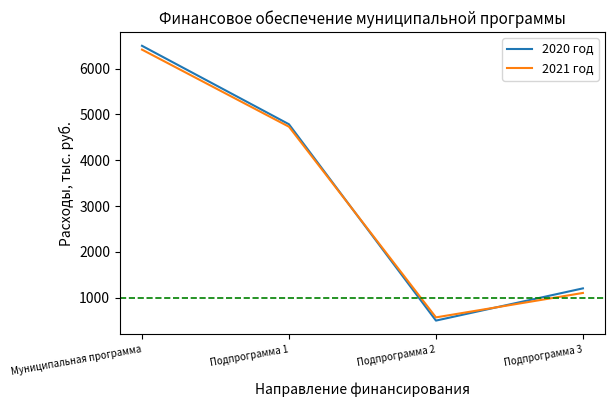

Which series ends up on top after the final intersection of 2021 год and 2020 год?

2020 год